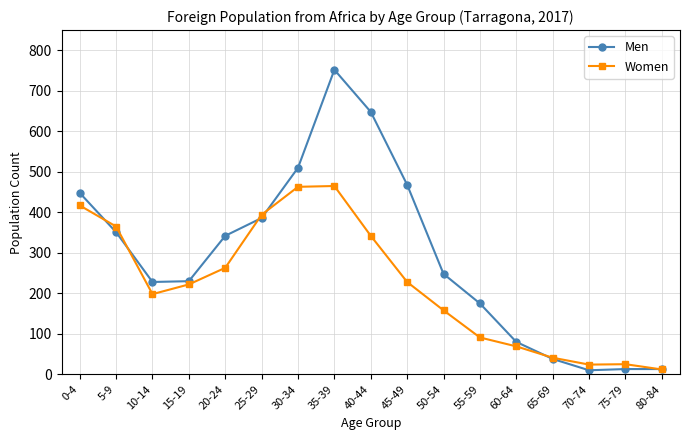

What is the difference between the second highest and second lowest values in the Men series?

635